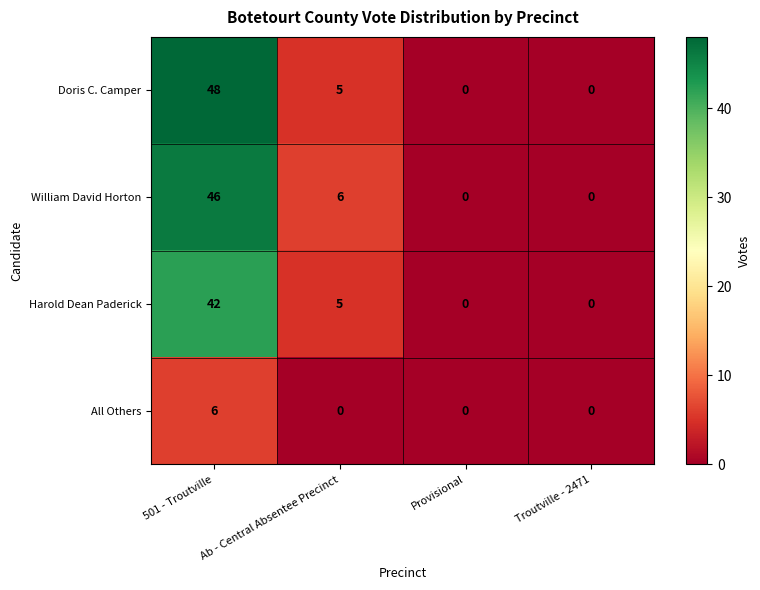

Where does the William David Horton series first go above 6?

501 - Troutville